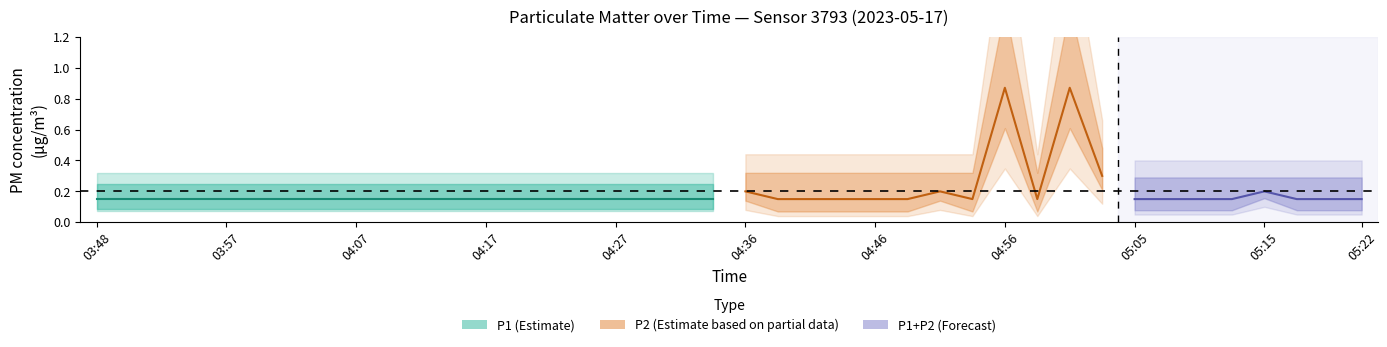

True or false: P2 and P1 intersect in this chart.

False